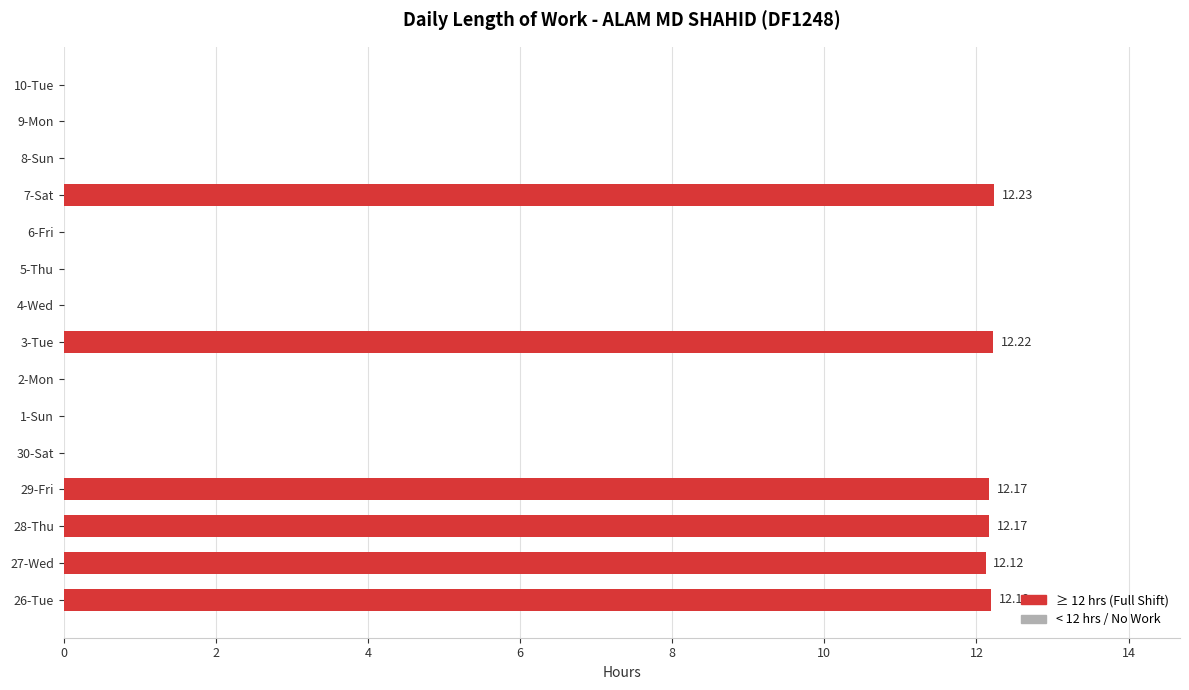

What is the maximum value shown in the chart?

12.2